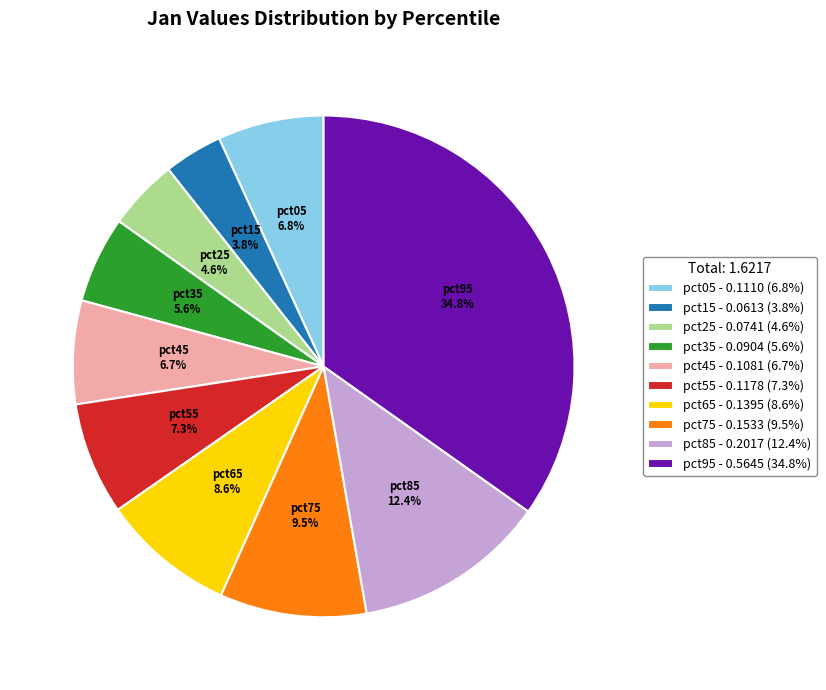

Is it true that pct35 is 6% of the pie?

True